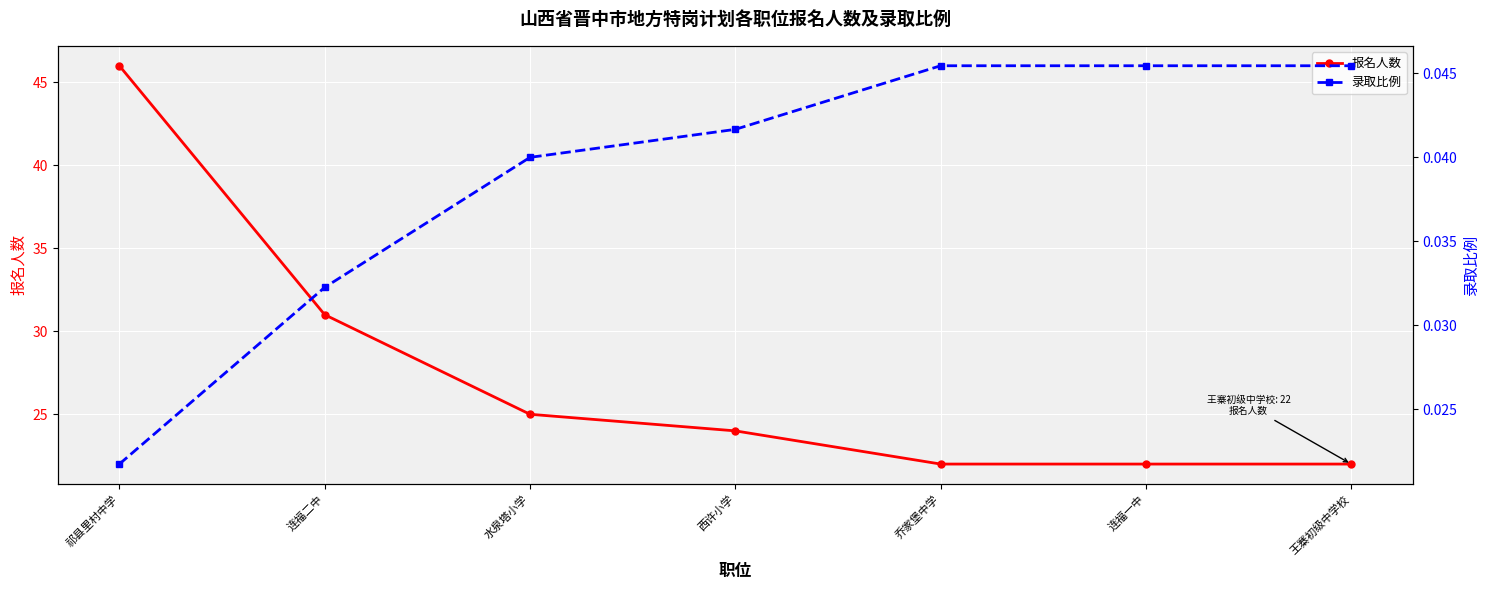

What is the label of the 1st point from the right?

王寨初级中学校